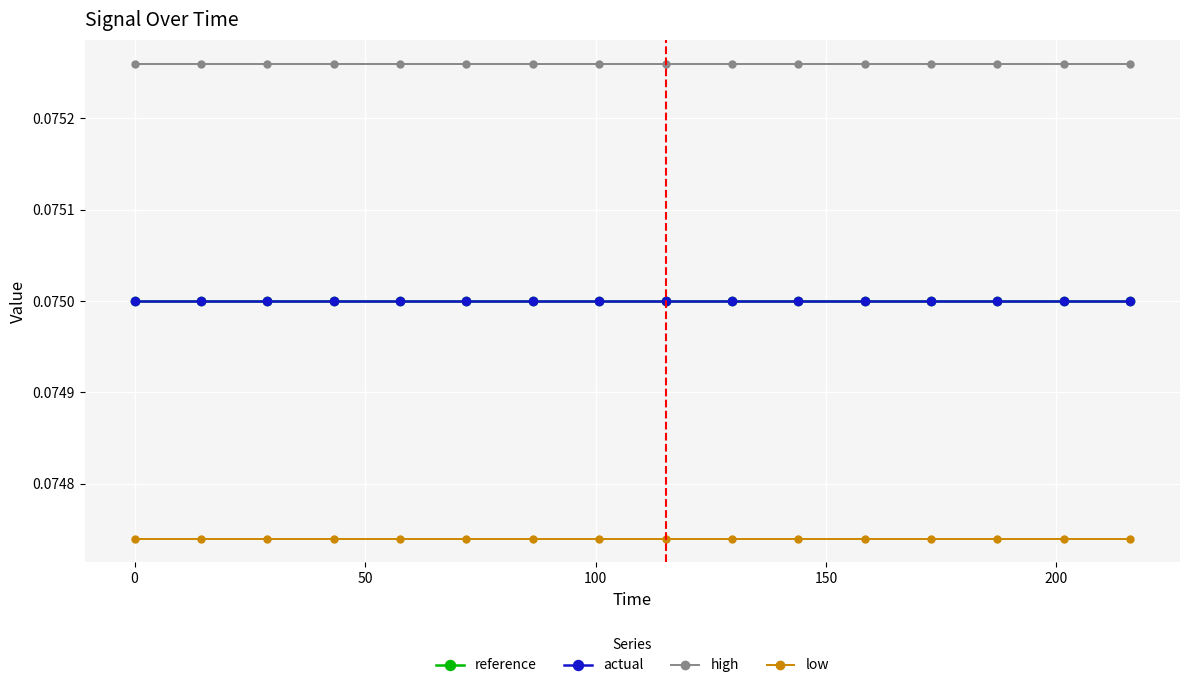

Is this an area chart (filled region under the line)?

No